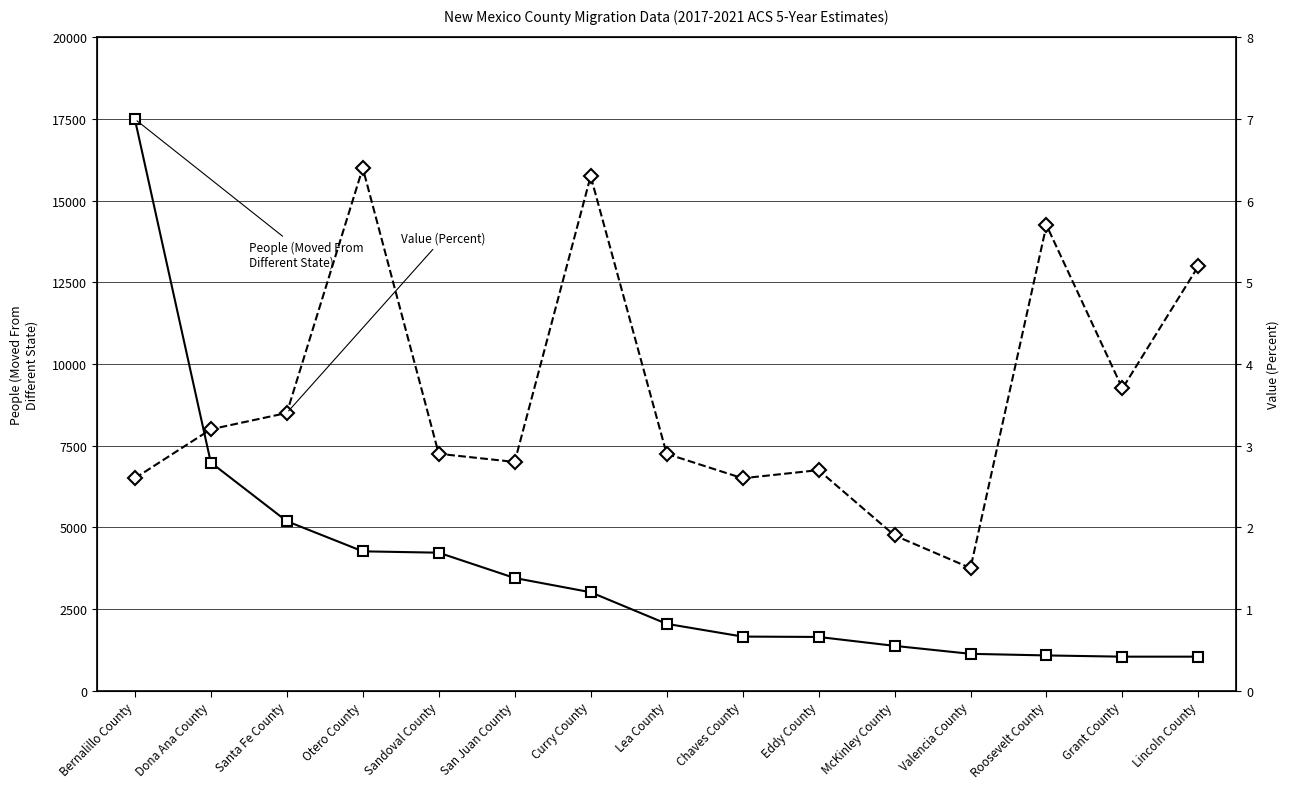

Reading left to right, transcribe all the data shown in this chart.

People (Moved From Different State): Bernalillo County=17498.0	Dona Ana County=6982.0	Santa Fe County=5186.0	Otero County=4263.0	Sandoval County=4221.0	San Juan County=3446.0	Curry County=3010.0	Lea County=2043.0	Chaves County=1652.0	Eddy County=1641.0	McKinley County=1368.0	Valencia County=1124.0	Roosevelt County=1075.0	Grant County=1037.0	Lincoln County=1037.0
Value (Percent): Bernalillo County=2.6	Dona Ana County=3.2	Santa Fe County=3.4	Otero County=6.4	Sandoval County=2.9	San Juan County=2.8	Curry County=6.3	Lea County=2.9	Chaves County=2.6	Eddy County=2.7	McKinley County=1.9	Valencia County=1.5	Roosevelt County=5.7	Grant County=3.7	Lincoln County=5.2